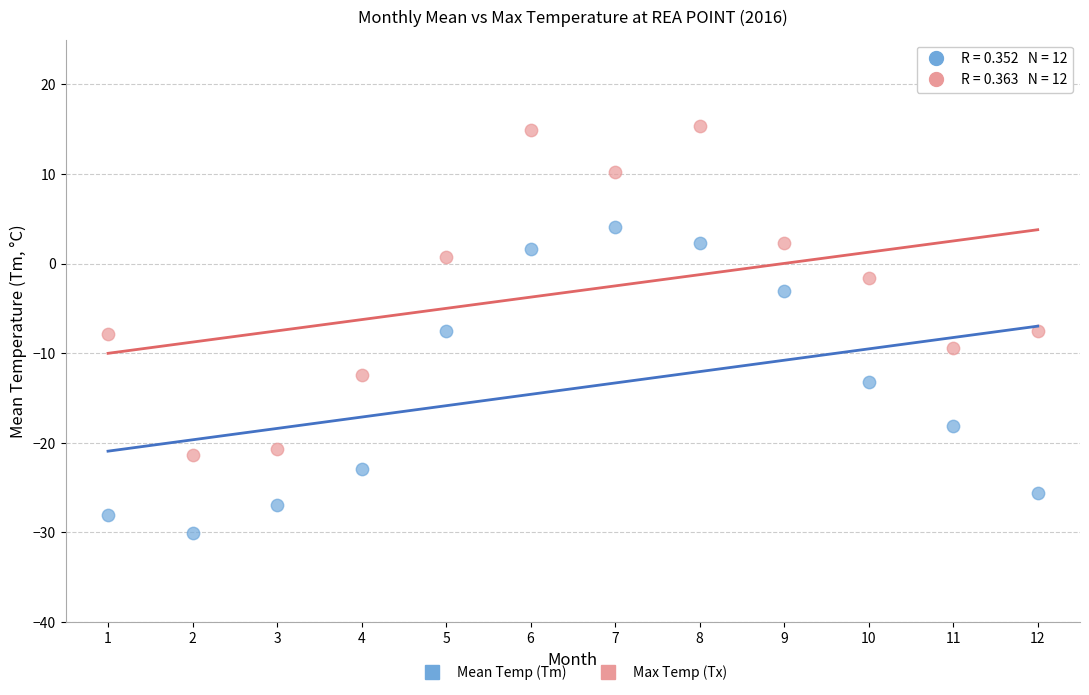

Across all data points, what is the range of X values (max minus min)?

11.0